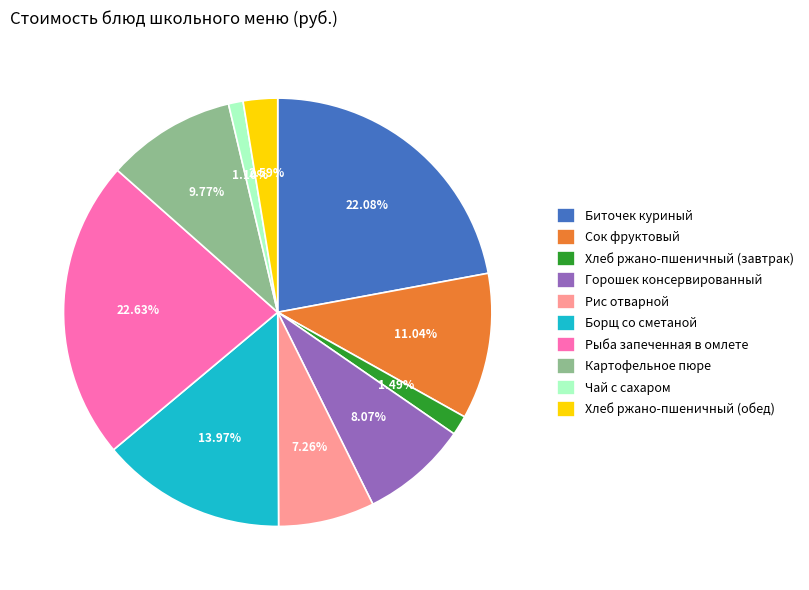

How much of the chart is everything except Сок фруктовый?

89.0%